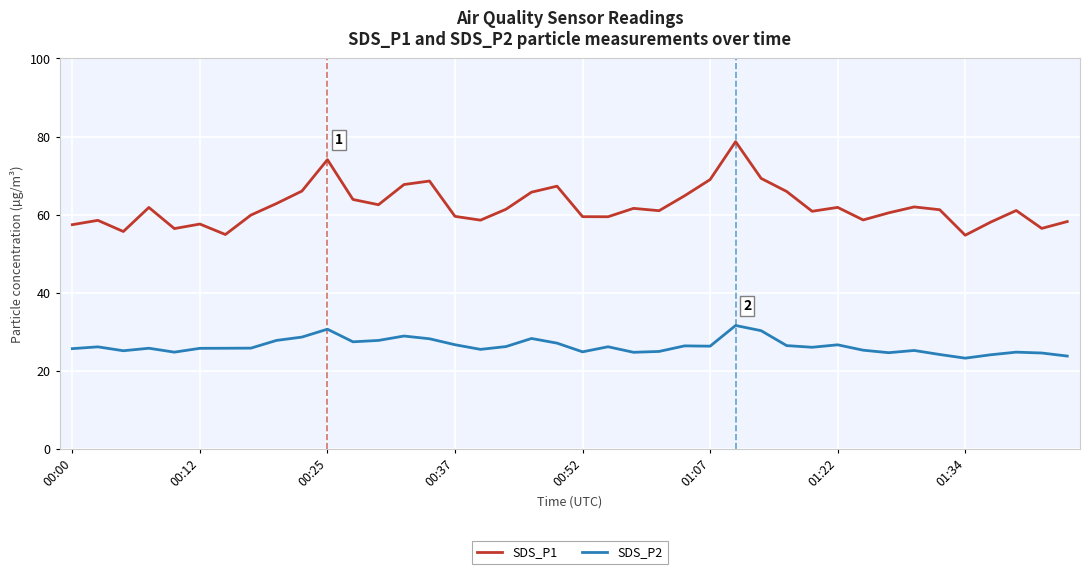

What is the highest value of the SDS_P1 series?

78.7